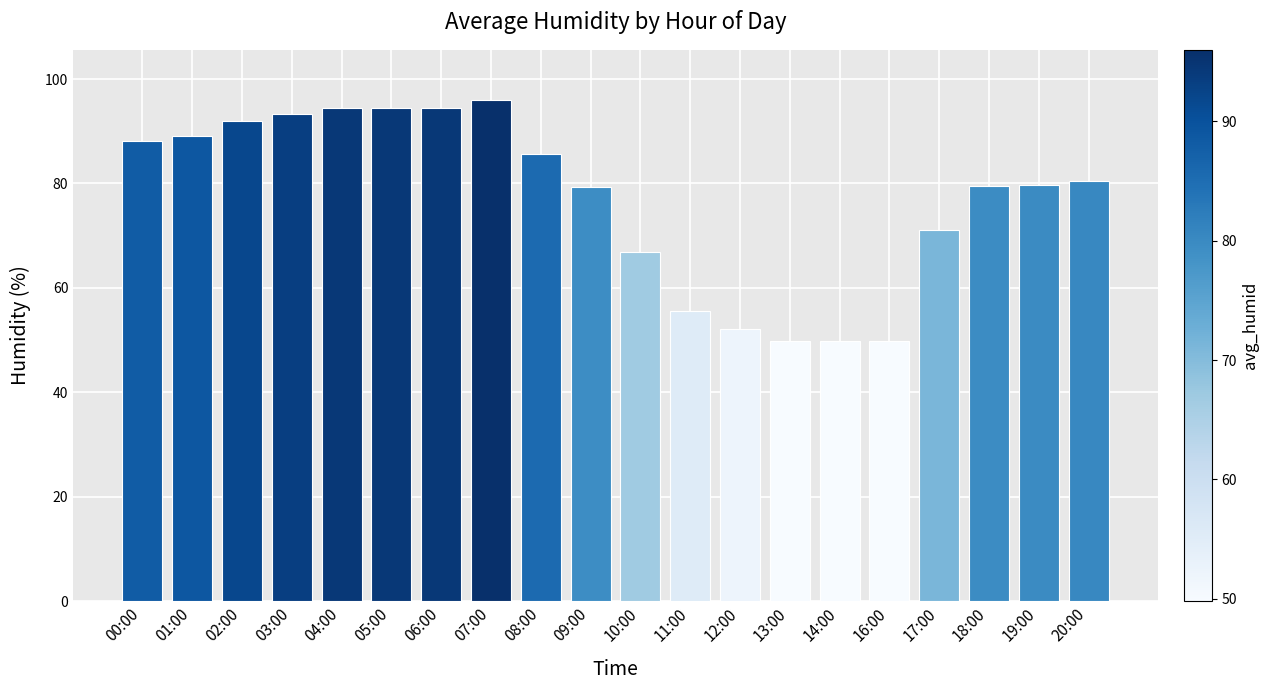

What is the change in value from 12:00 to 16:00?

-2.4